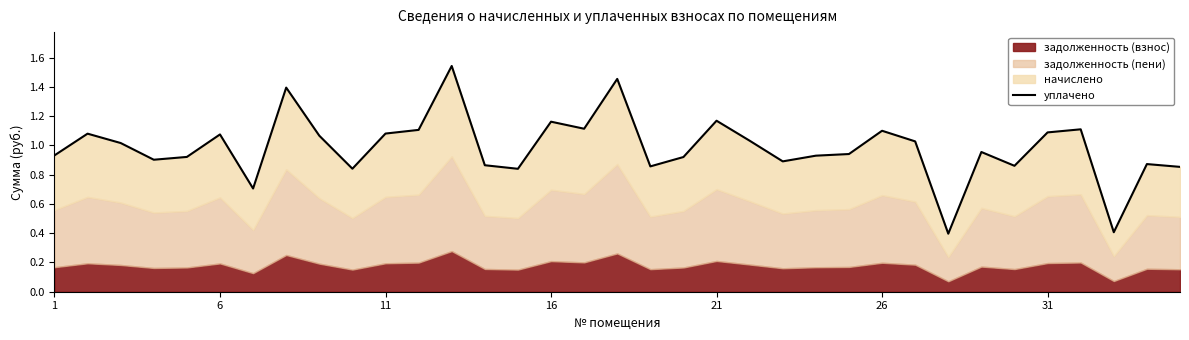

Reading right to left, extract all data points from this chart.

0.9	0.9	0.4	1.1	1.1	0.9	1.0	0.4	1.0	1.1	0.9	0.9	0.9	1.0	1.2	0.9	0.9	1.5	1.1	1.2	0.8	0.9	1.5	1.1	1.1	0.8	1.1	1.4	0.7	1.1	0.9	0.9	1.0	1.1	0.9